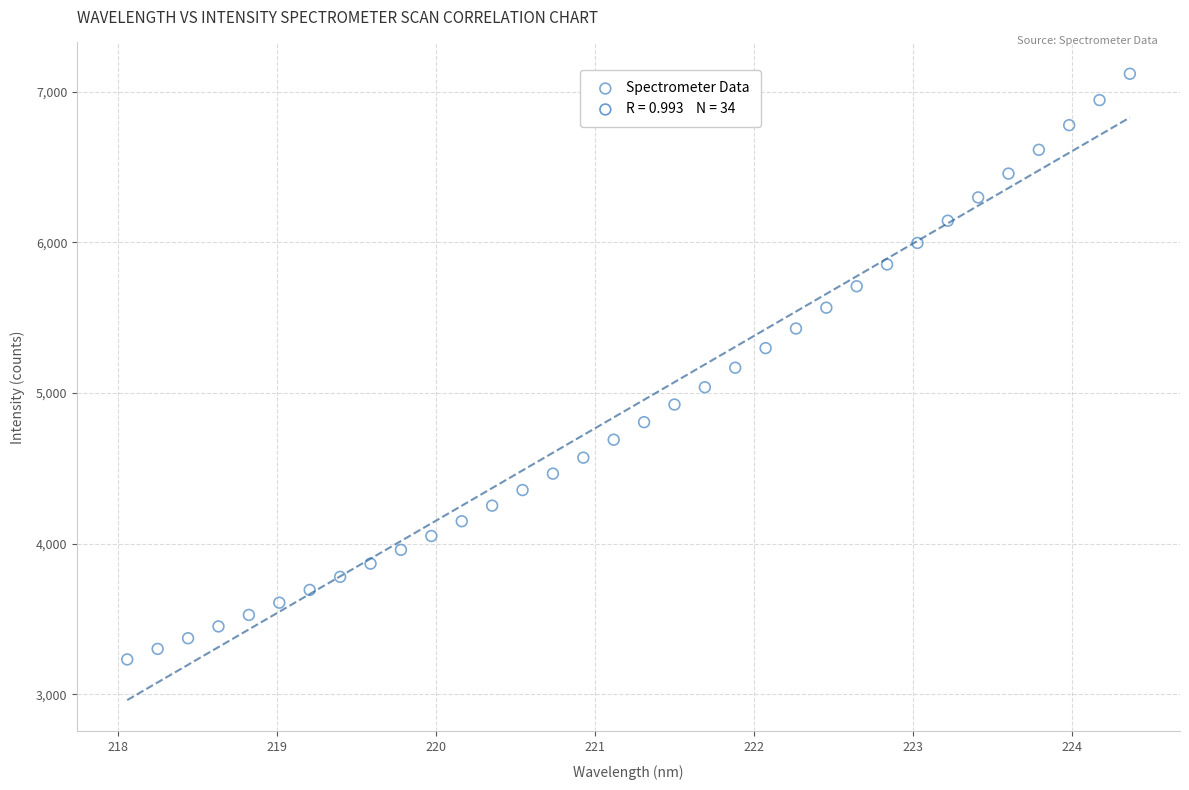

What is the range of X values (max minus min)?

6.3